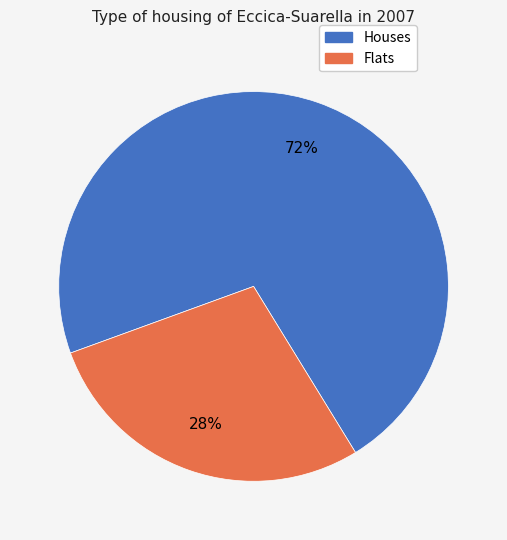

Is there any slice that represents more than half of the pie?

Yes